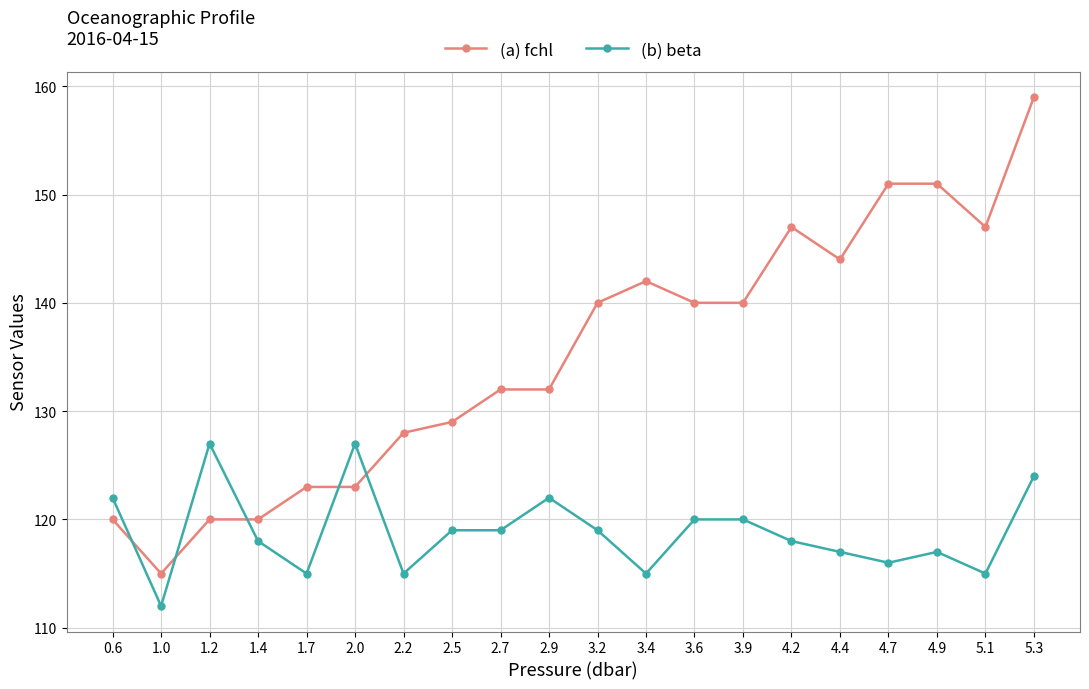

Rank the series by their maximum value, from highest to lowest.

(a) fchl, (b) beta